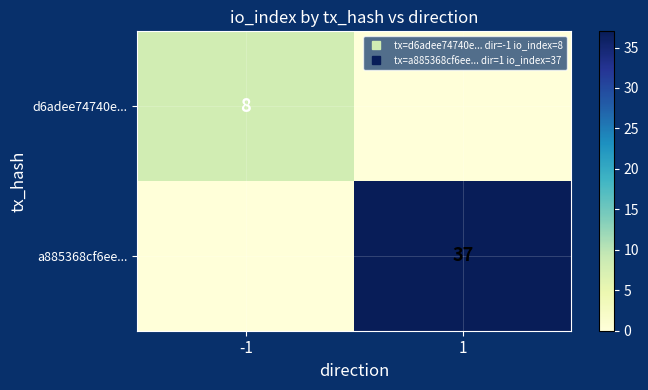

What is the total value across all series at -1?

8